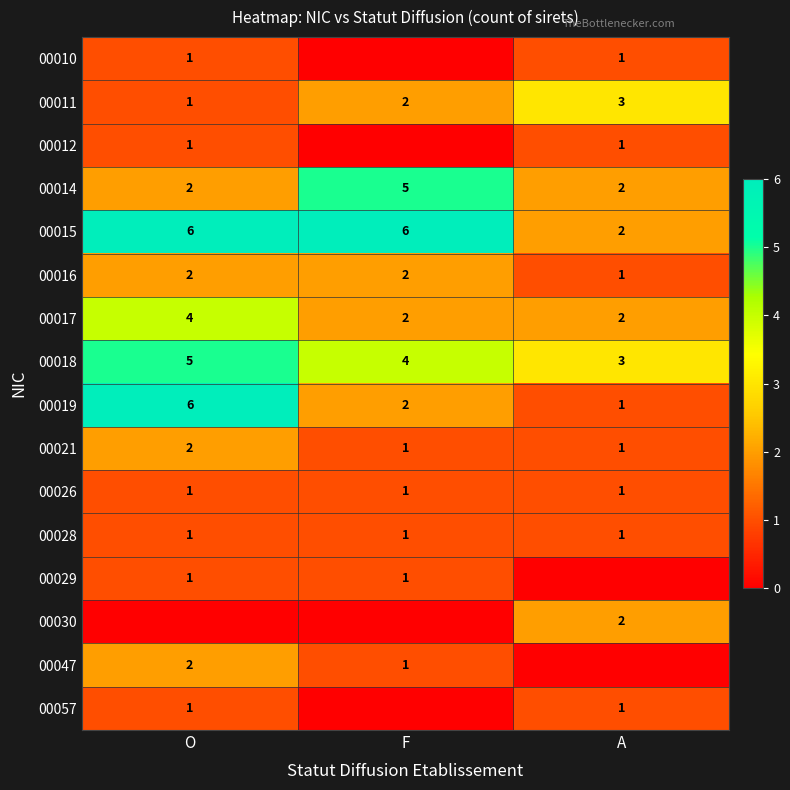

Between F and A, which is larger?

A